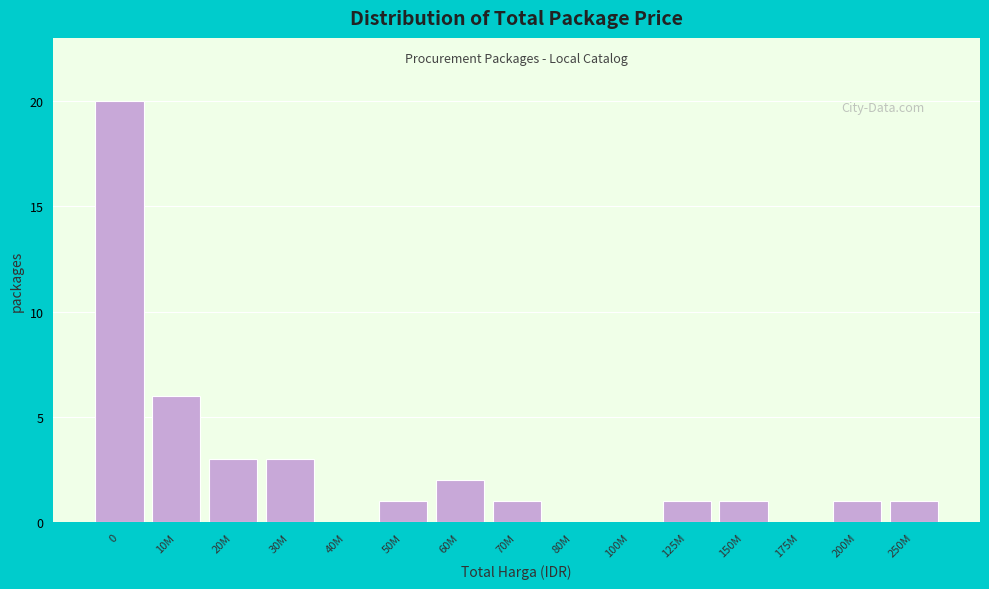

Reading left to right, list all the values displayed in this chart.

0=20	10M=6	20M=3	30M=3	40M=0	50M=1	60M=2	70M=1	80M=0	100M=0	125M=1	150M=1	175M=0	200M=1	250M=1